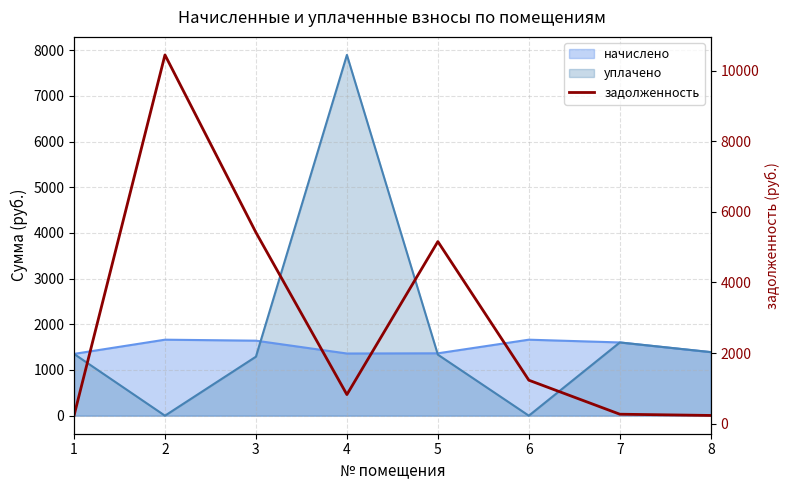

Between 7 and 2, which is larger?

2